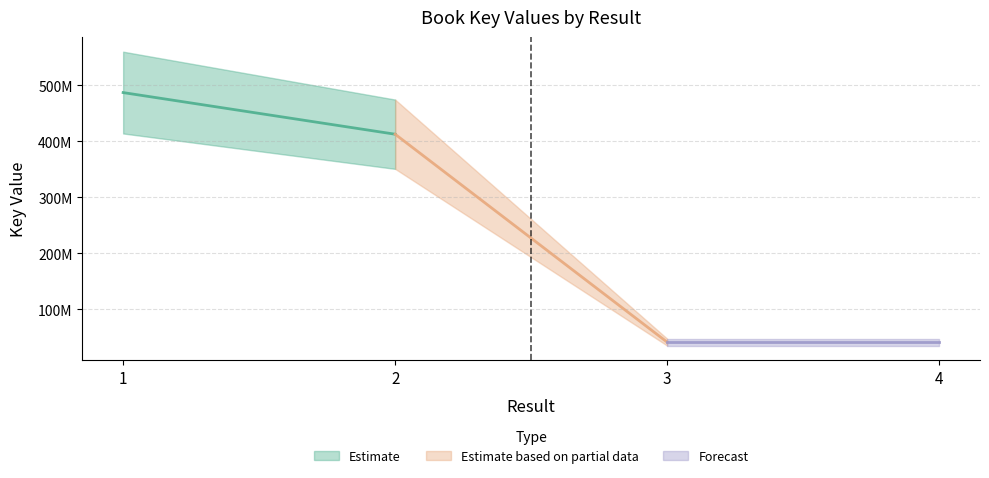

Rank the categories by value from lowest to highest.

4, 3, 2, 1